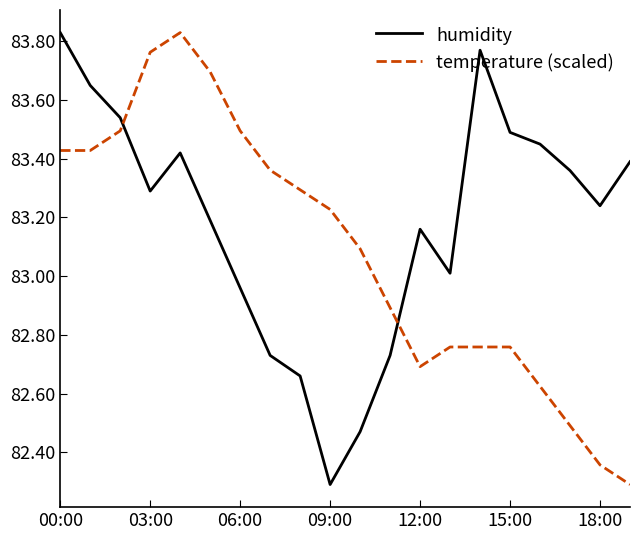

What is the difference between the maximum and minimum values in the temperature (scaled) series?

1.5